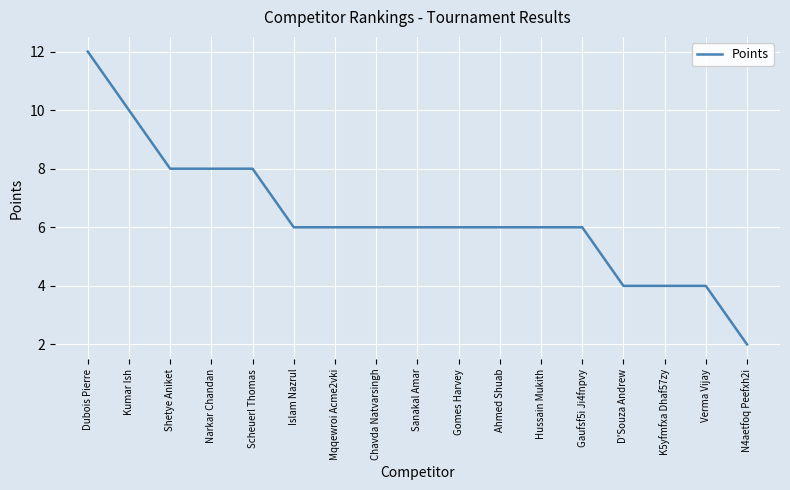

What is the smallest value displayed?

2